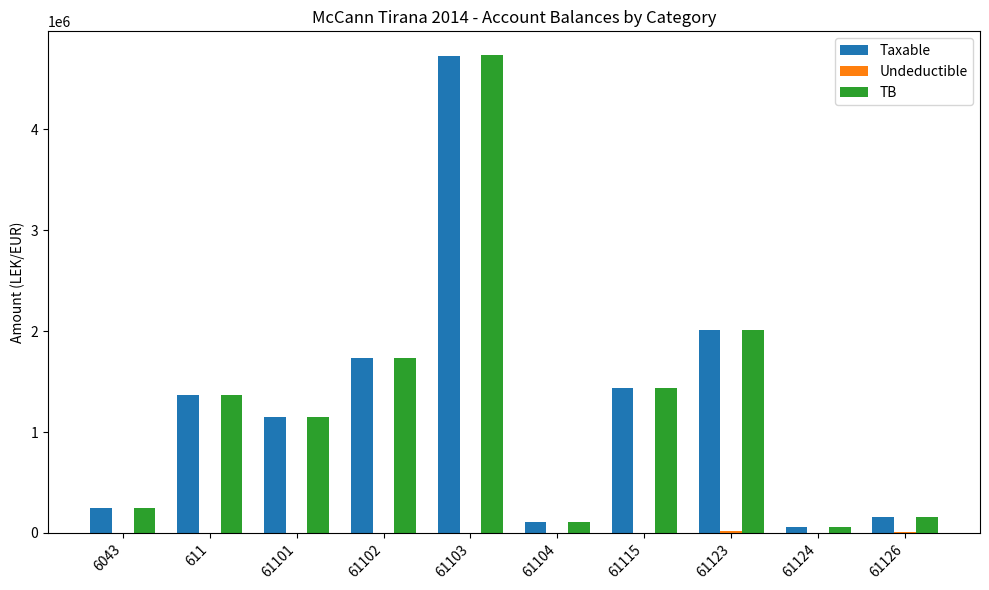

What is the sum of all TB values?

13010726.3